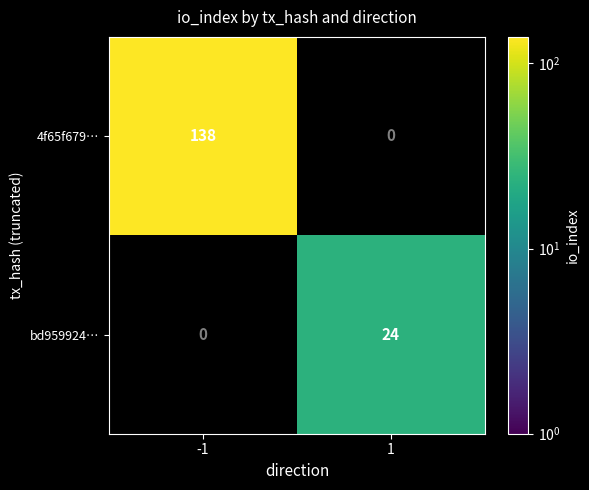

What is the sum of all 4f65f679… values?

138